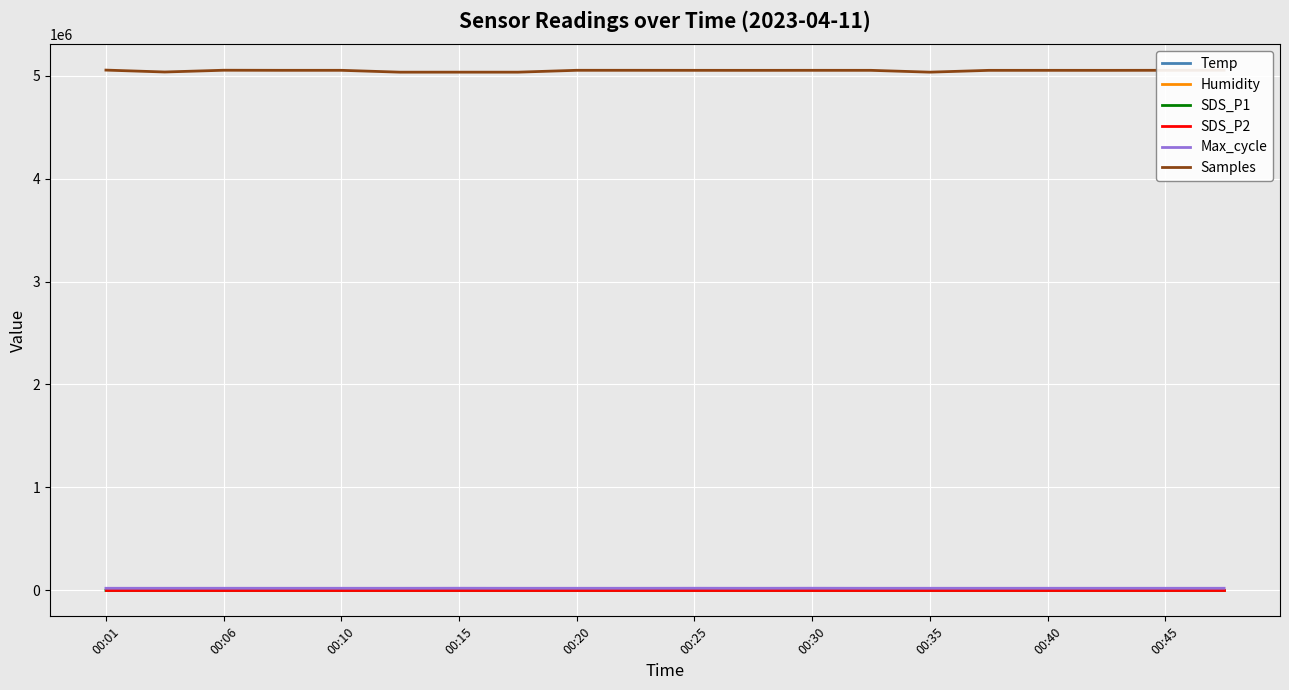

Which series has the largest range (max minus min)?

Samples